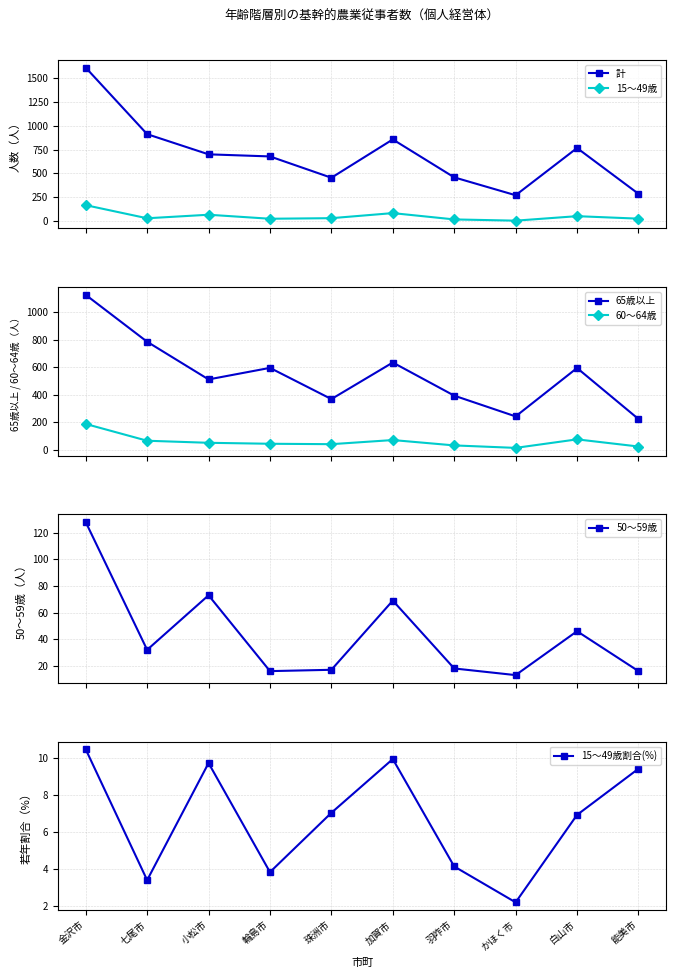

What is the smallest value displayed?

2.2